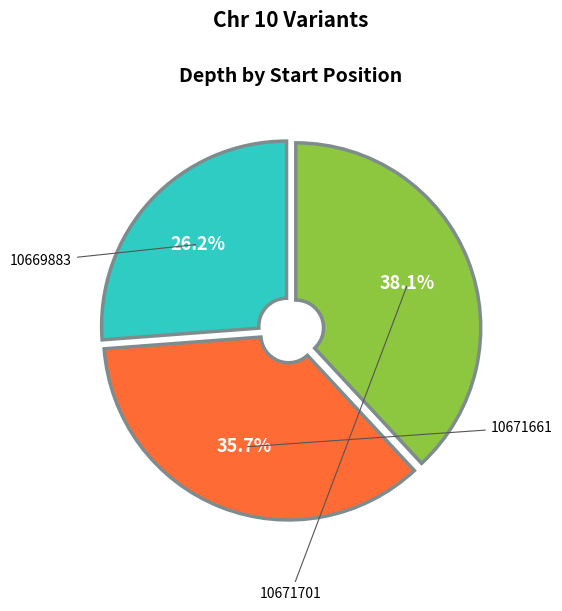

The 10671701 slice represents 38% of the pie. True or false?

True